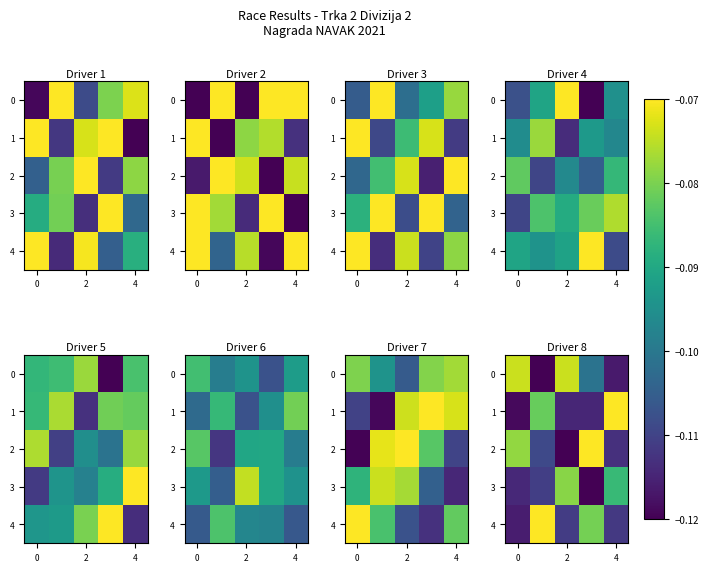

At which category is the sum across all series the highest?

4